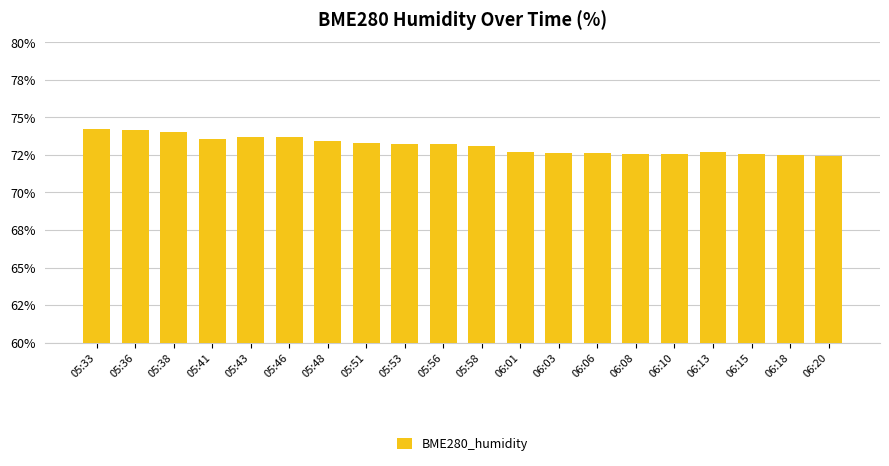

Does the chart contain any negative values?

No